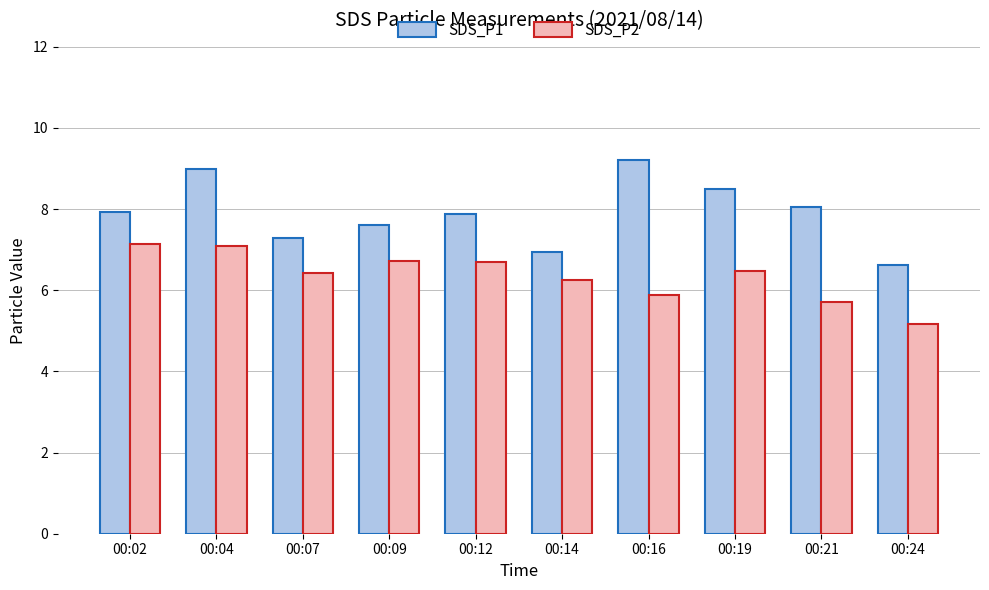

What is the difference between the SDS_P1 values at 00:19 and 00:04?

0.5